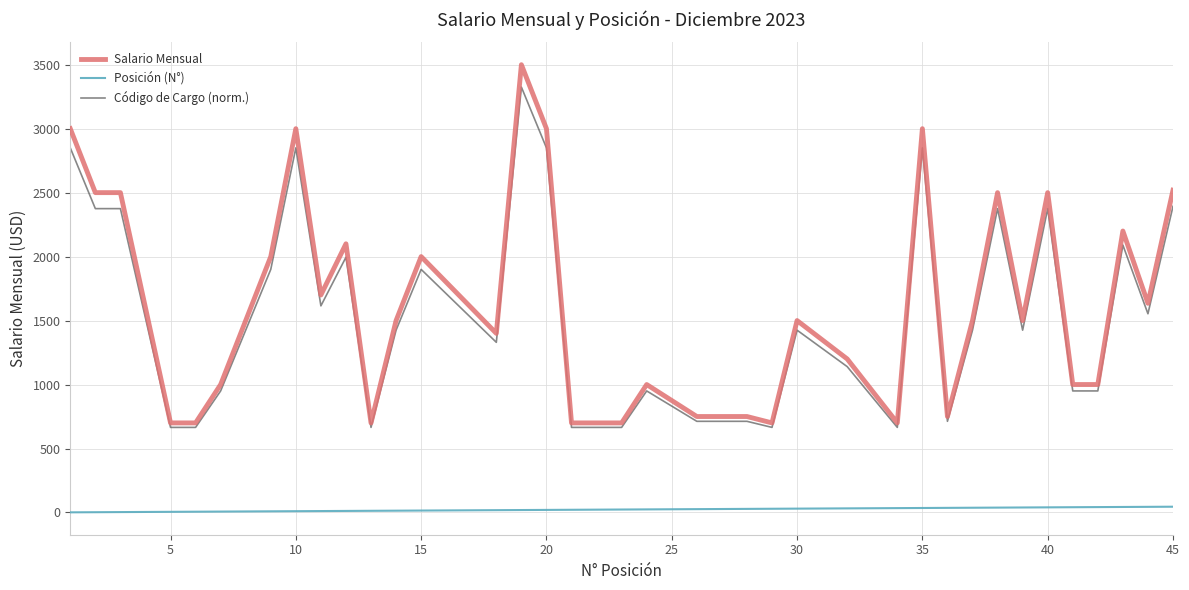

Which series has the widest spread of values?

Salario Mensual